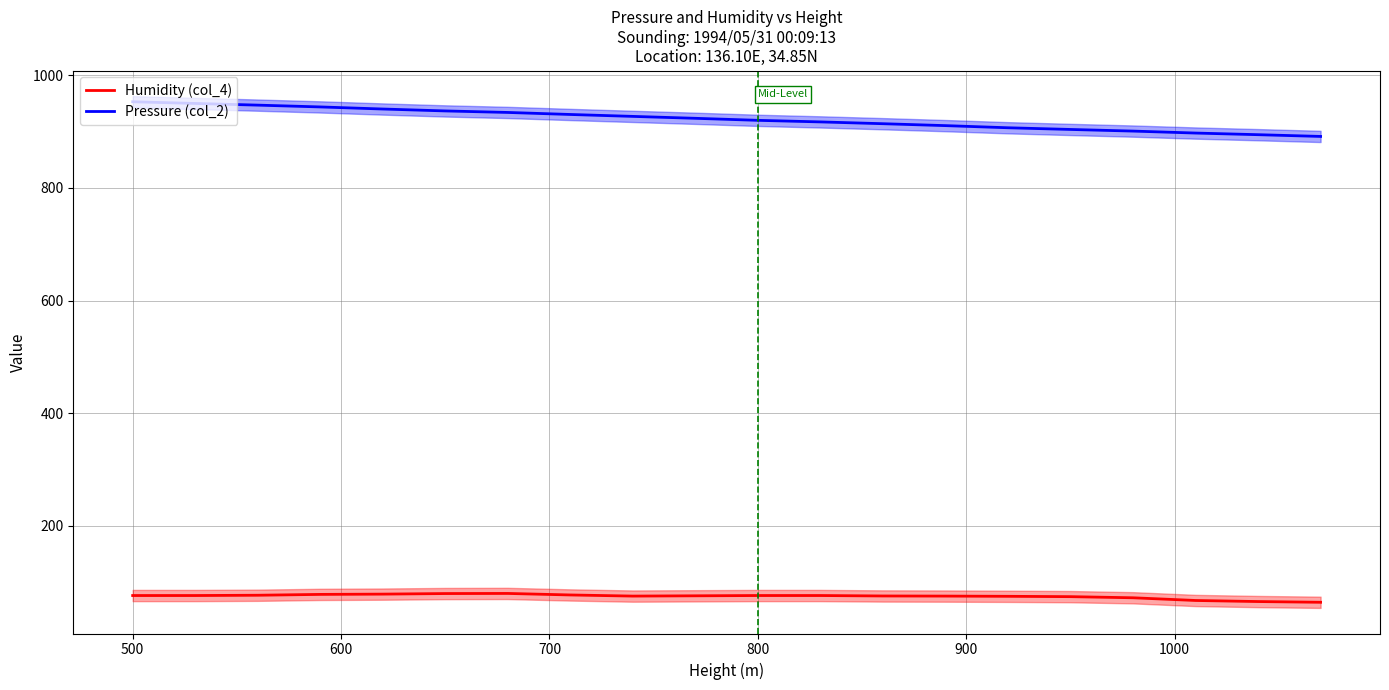

Rank the series by their average value, from lowest to highest.

Humidity (col_4), Pressure (col_2)